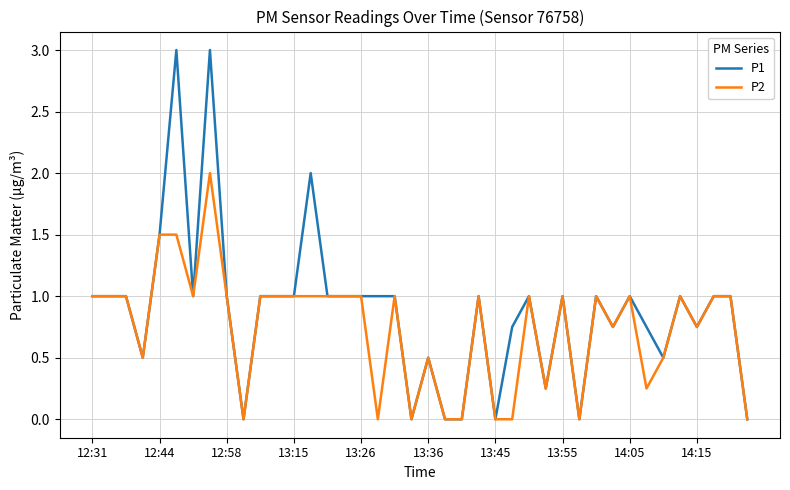

List the series in order of their peak value, lowest first.

P2, P1